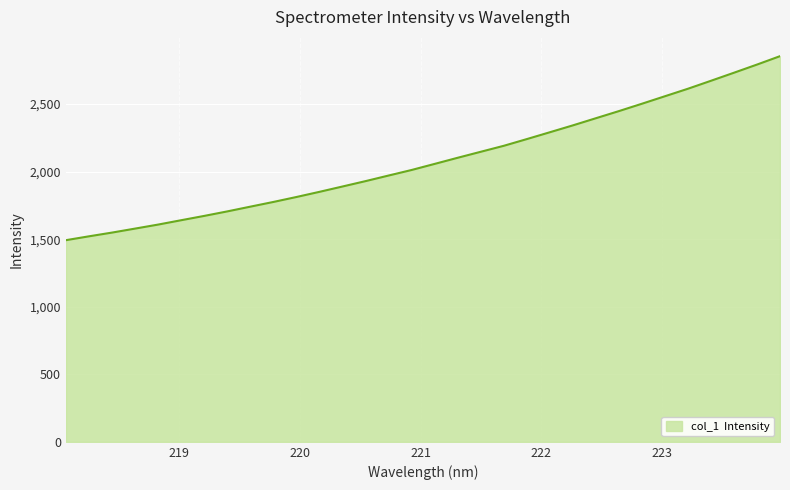

What is the greatest value displayed?

2854.6